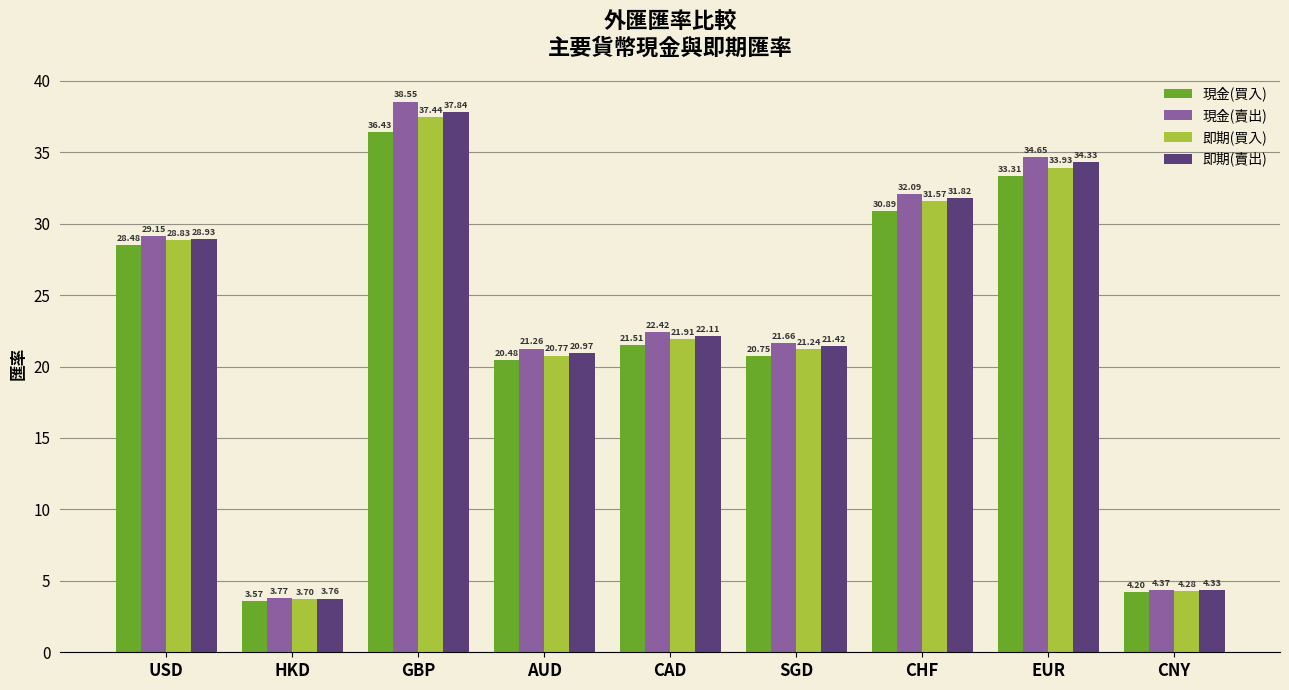

Where is 現金(買入) nearest to the value 20?

AUD